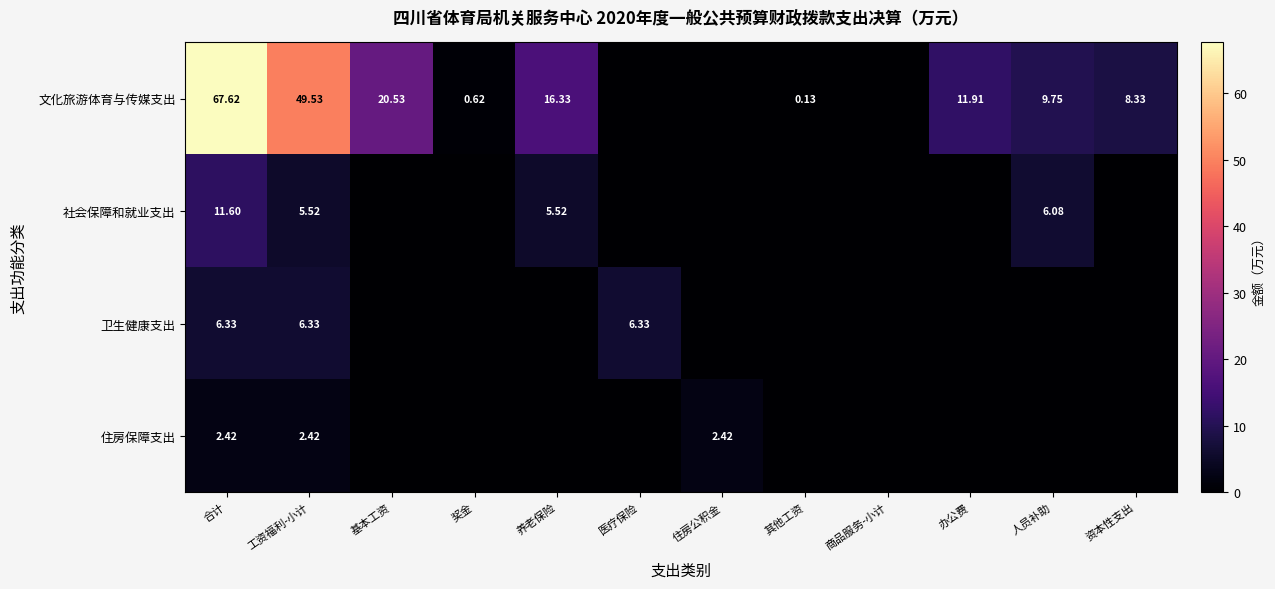

Where is 卫生健康支出 nearest to the value 3?

基本工资